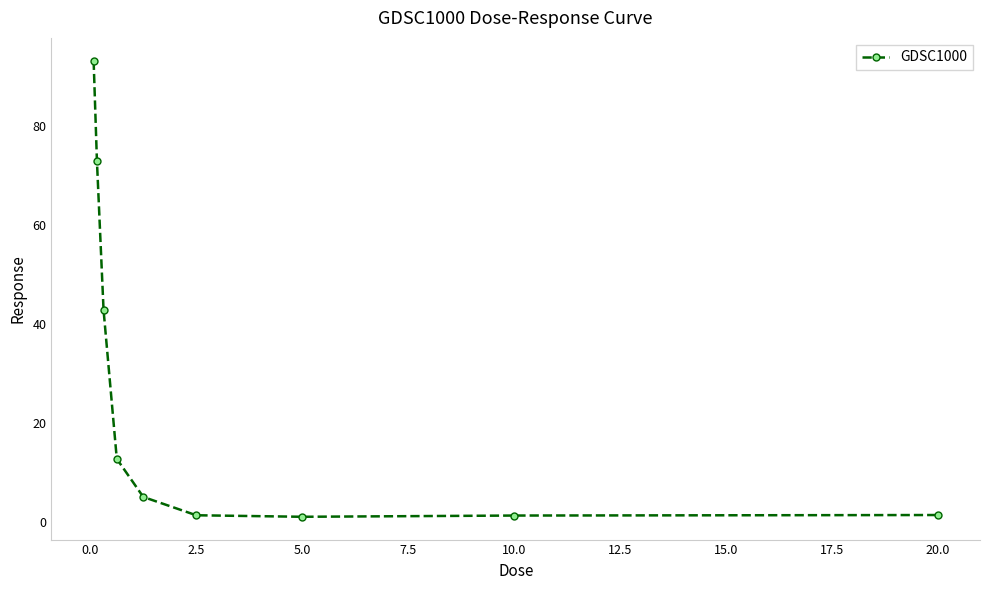

How many lines are shown in the chart?

1